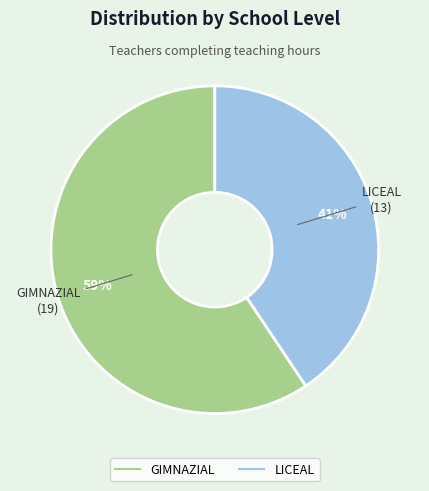

Approximately how many times larger is the value at LICEAL compared to GIMNAZIAL?

0.7